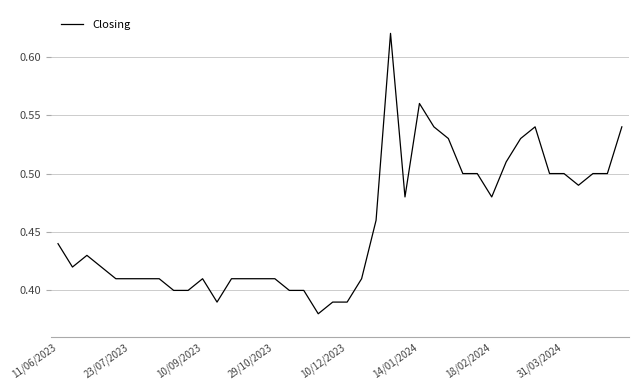

Count the values in the range 0 to 1.

40